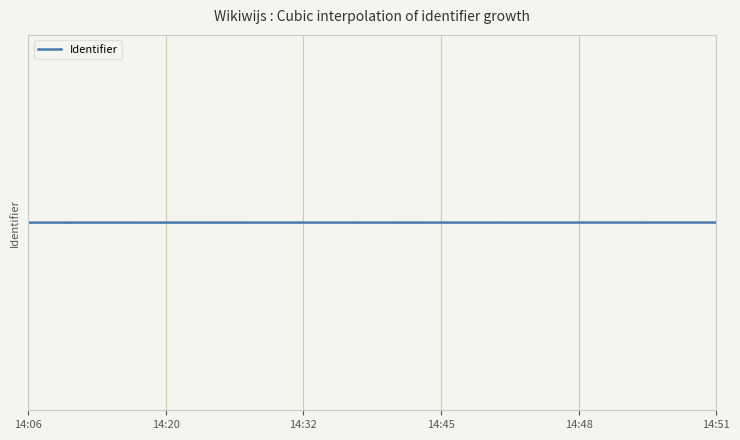

What is the sum of all values?

75769467